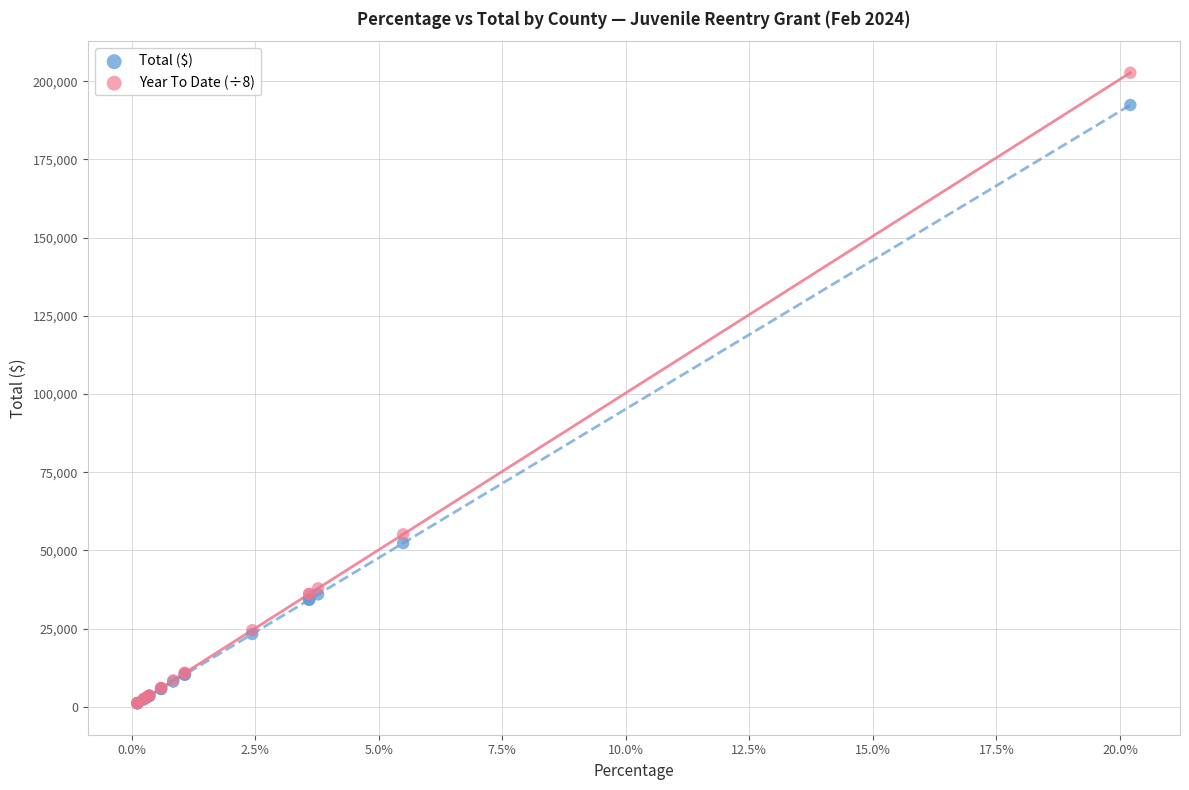

In the Total ($) series, what Y value is closest to 96761?

52320.8